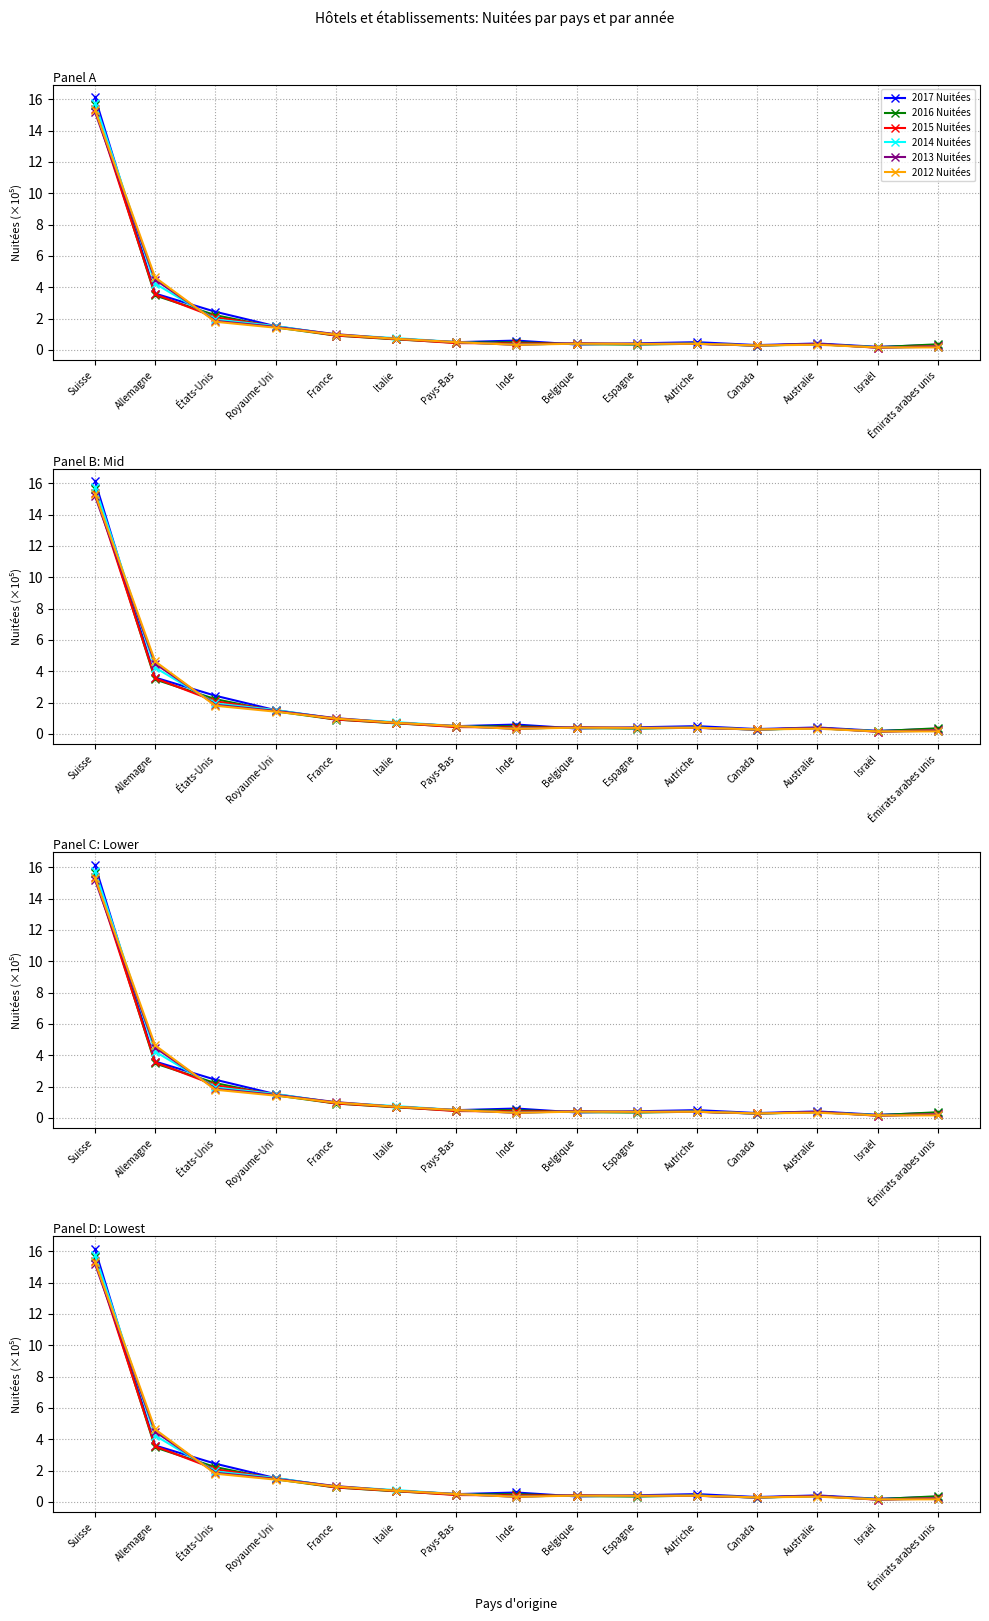

Is this an area chart (filled region under the line)?

No